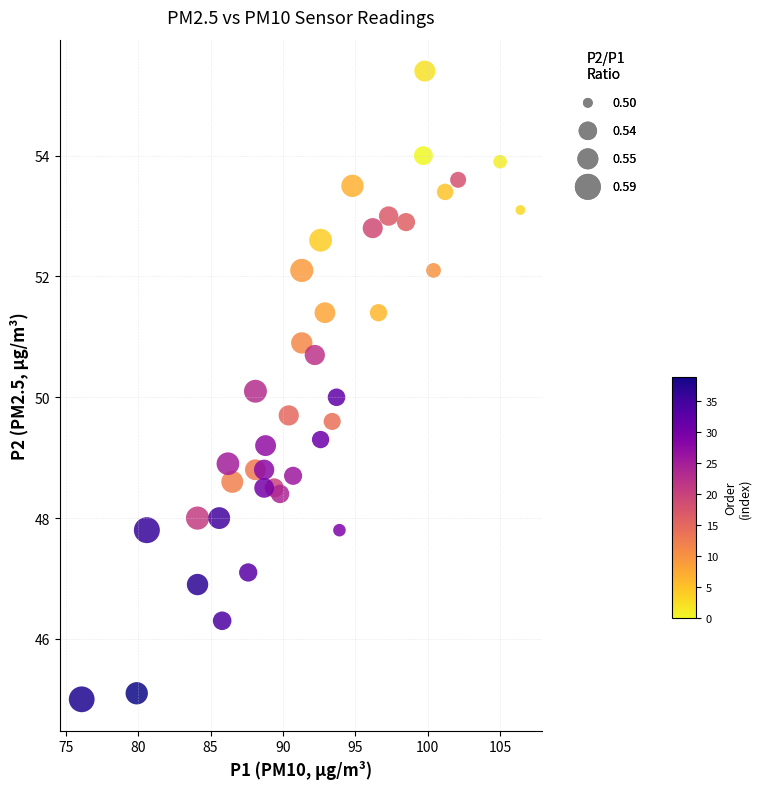

What is the range of Y values (max minus min)?

10.4